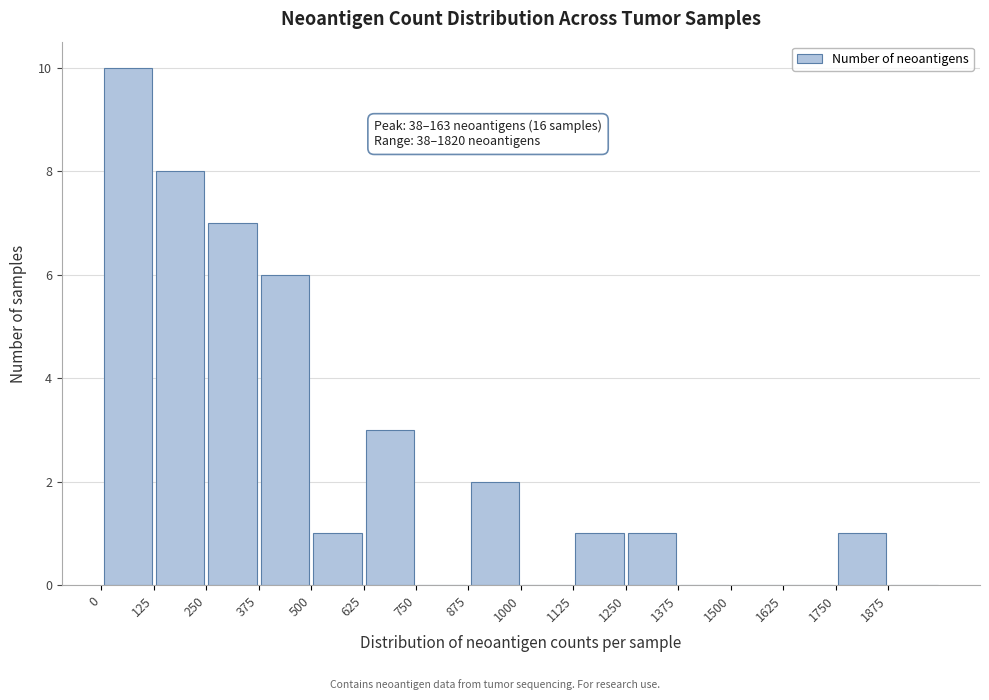

Which range on the x-axis has the tallest bar?

0 to 125